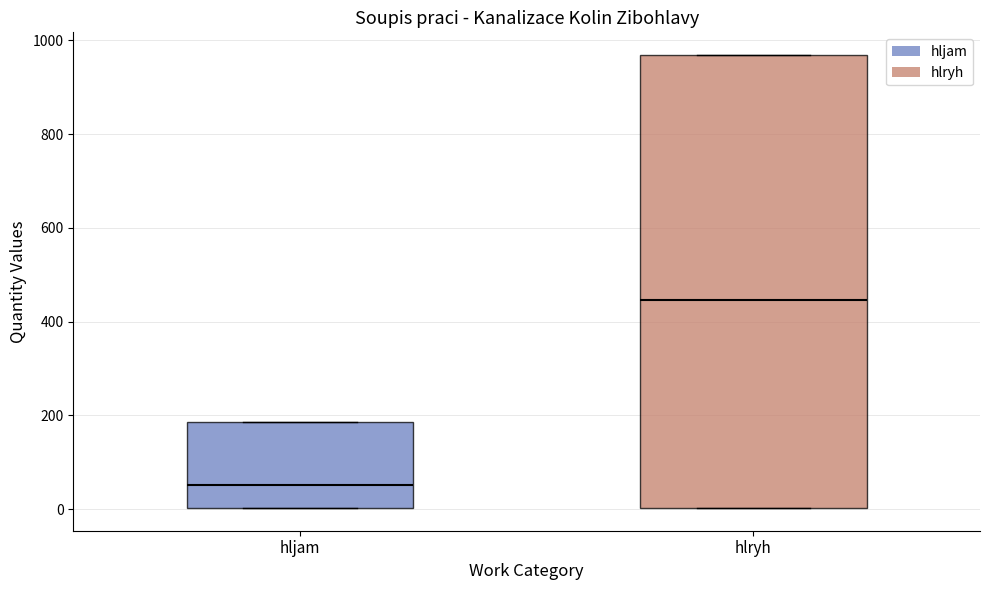

Where does the median line of the box for hljam sit on the y-axis? The values are not printed on the chart, so give them approximately, as read against the axis.

60